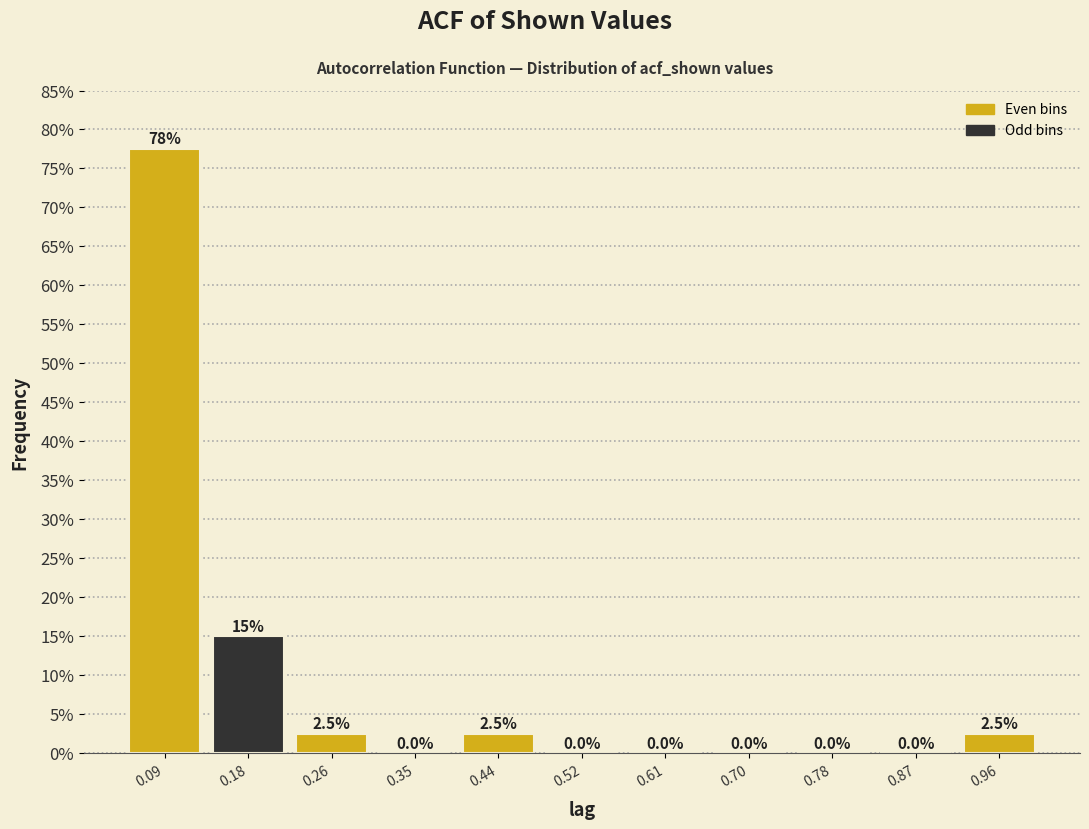

Which range on the x-axis has the tallest bar?

0.05 to 0.13